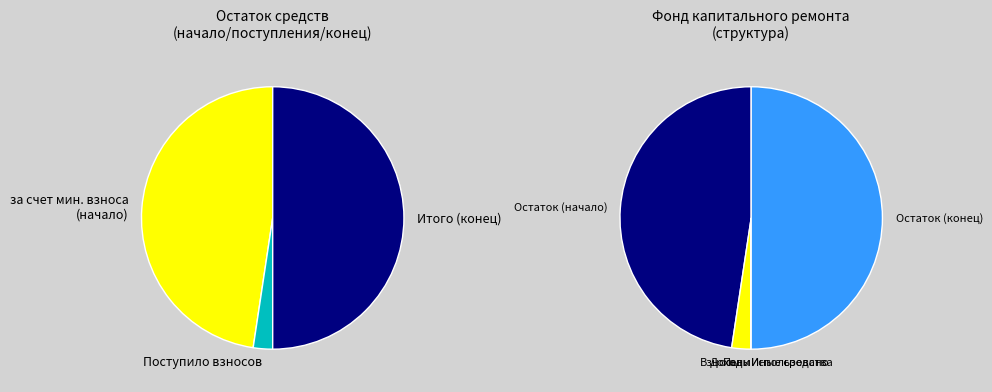

True or false: Использовано accounts for 13% of the total.

False